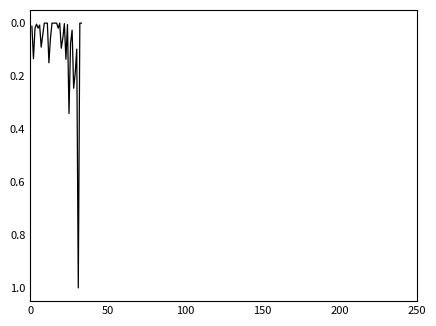

What is the sum of all values?

2.8